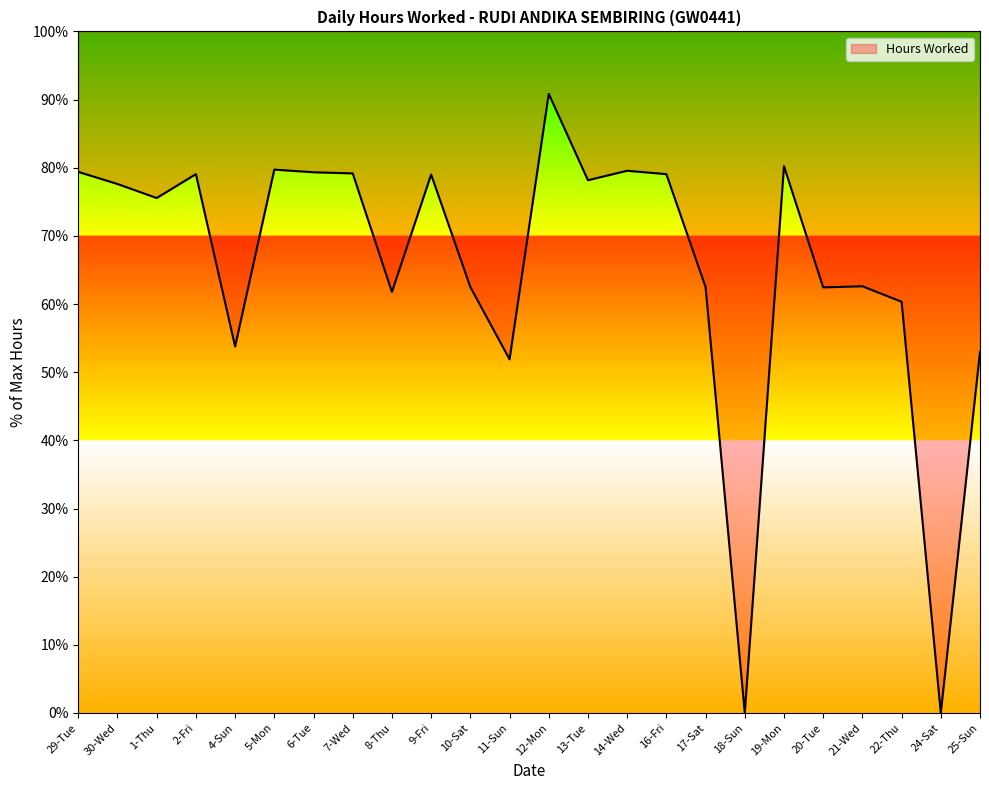

What is the difference between the maximum and second lowest values?

90.8